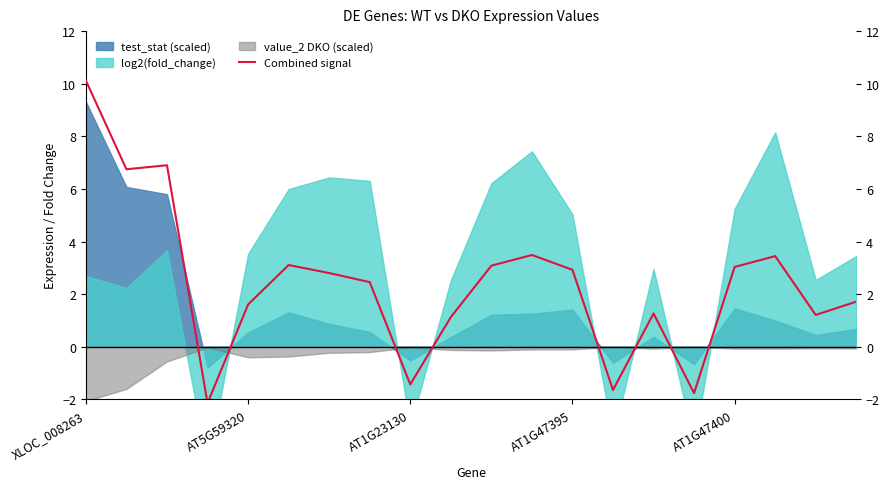

The value at 18 is 1.2. True or false?

True